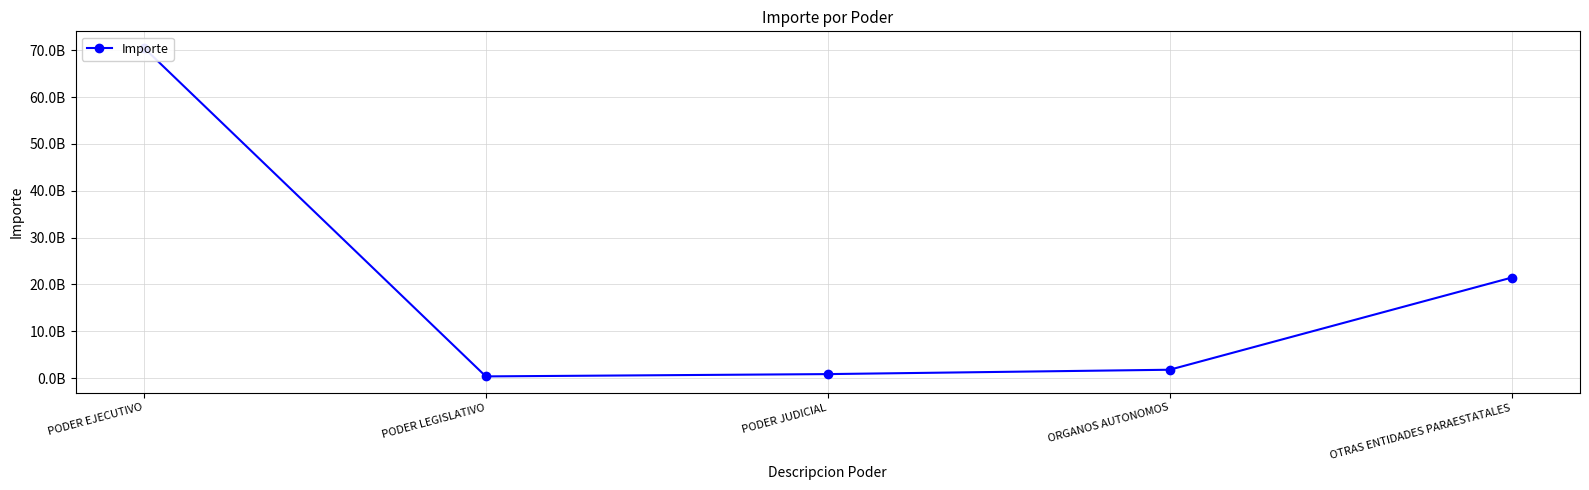

At which label does the data first exceed 1799739247?

PODER EJECUTIVO